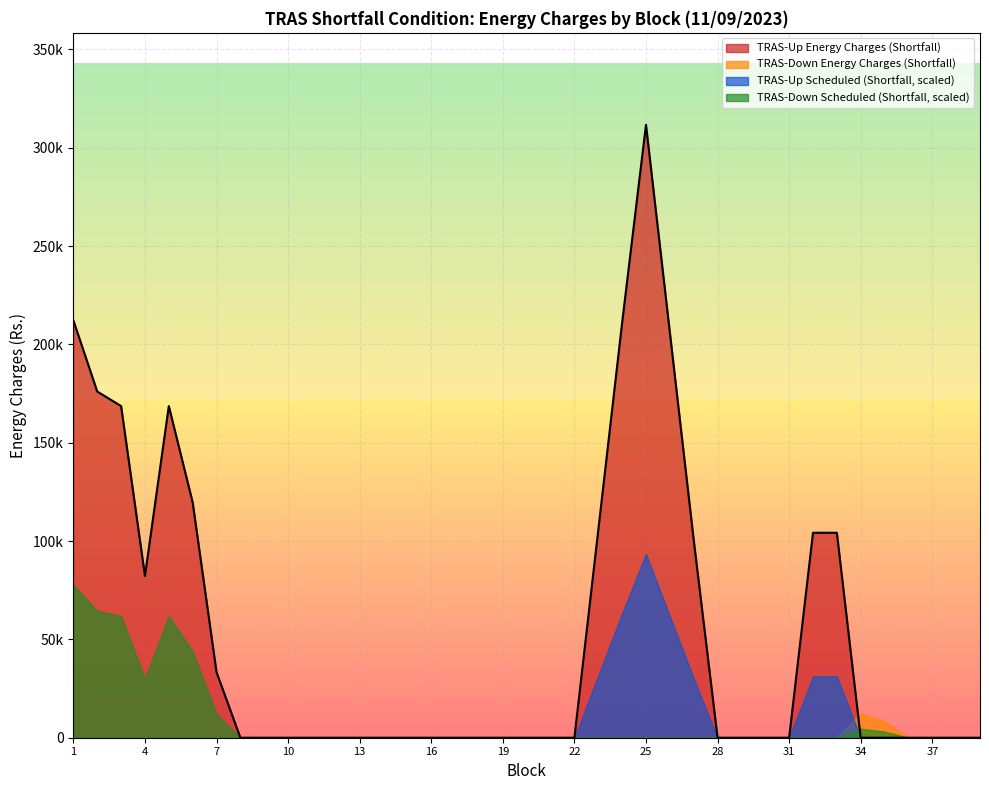

Is it true that TRAS-Down Energy Charges (Shortfall) equals 0.0 at 4?

True